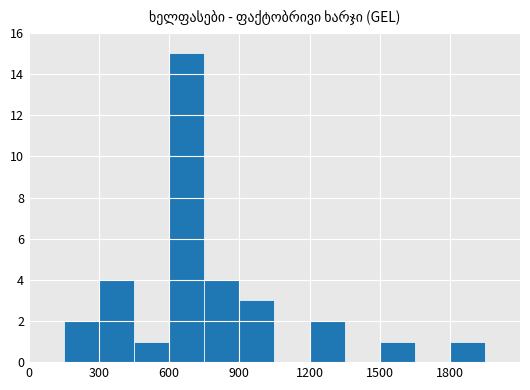

What is the maximum value shown in the chart?

15